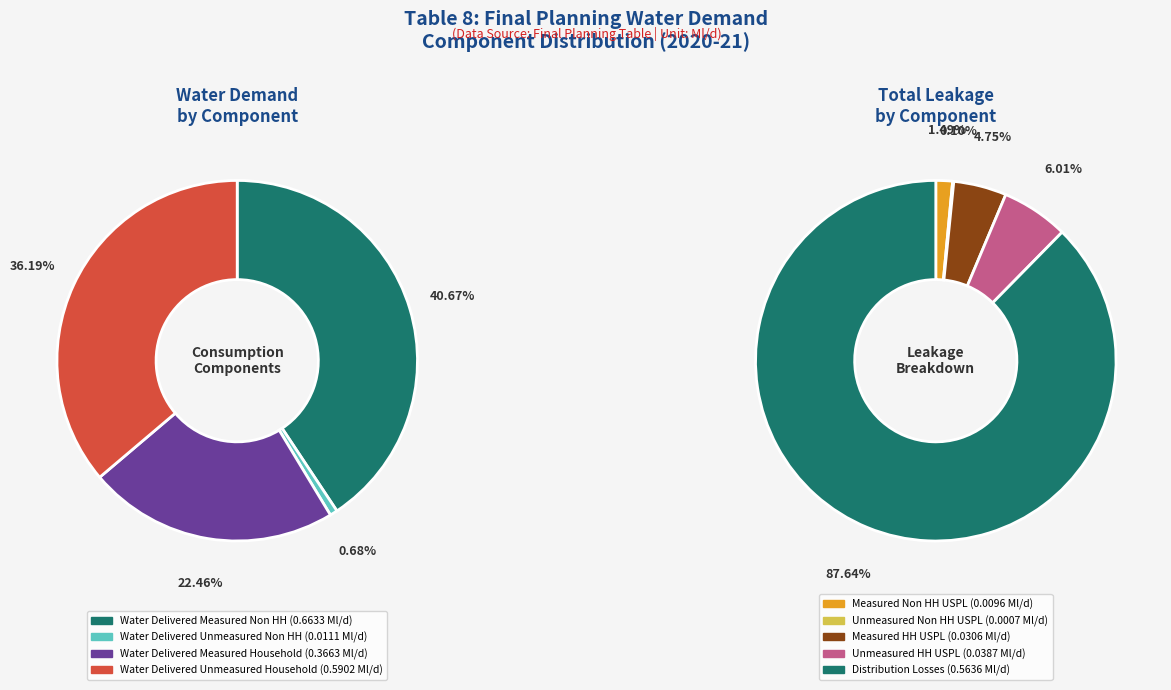

To the nearest percent, what is the average slice percentage?

20%